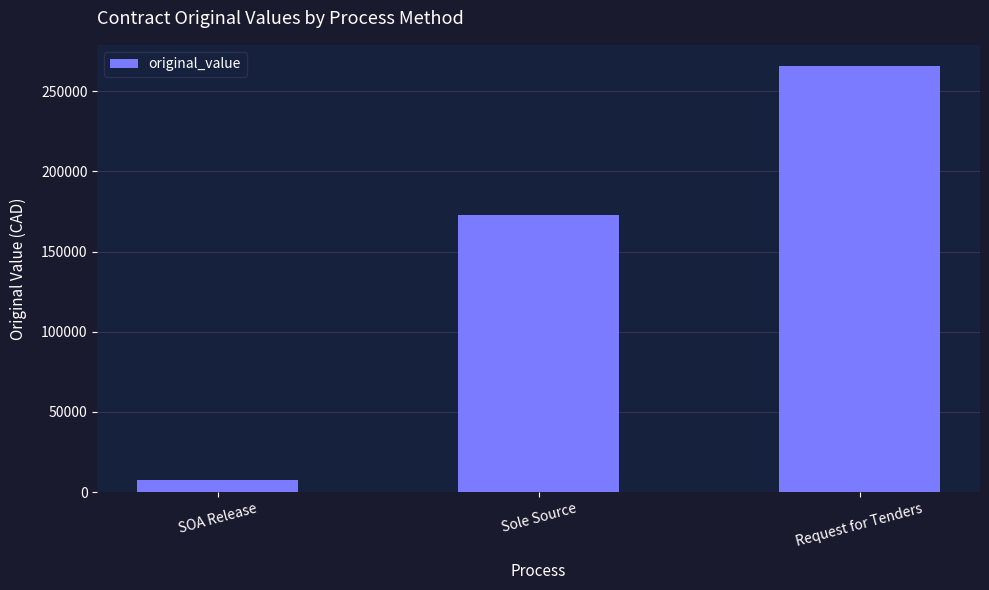

Does the chart contain any negative values?

No